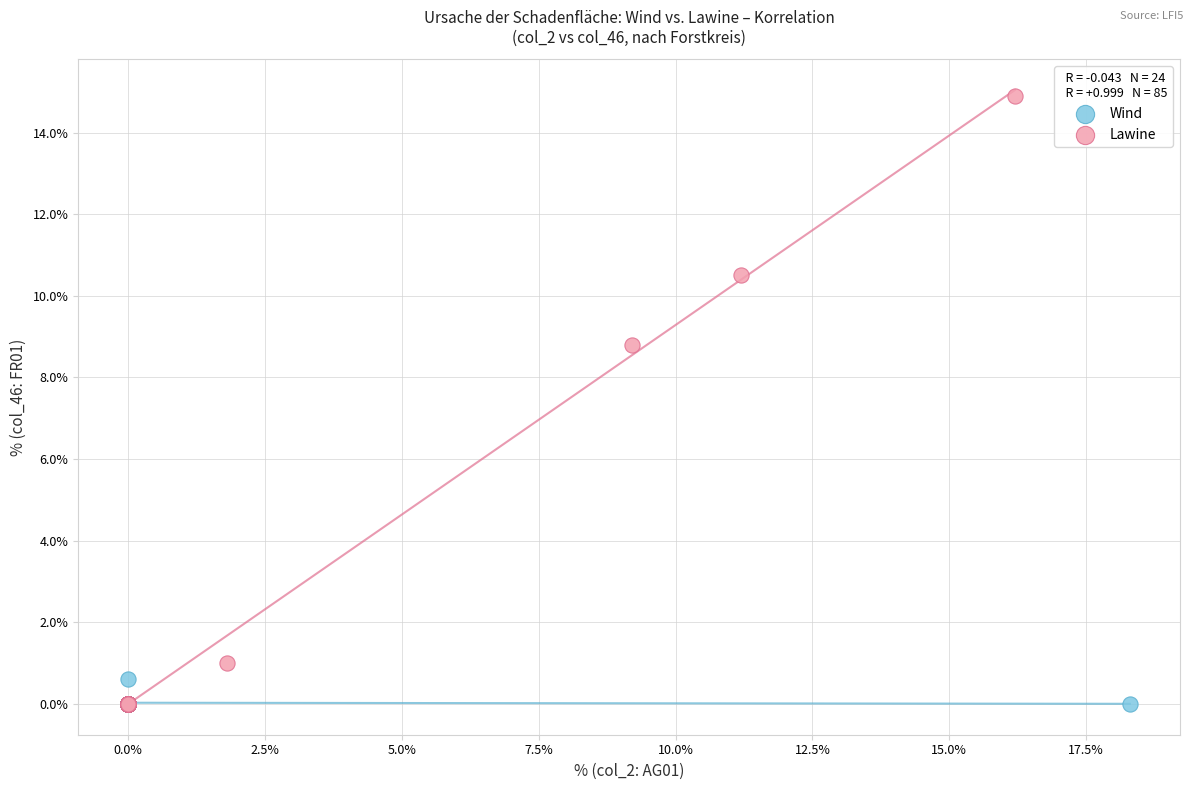

What are all the series names shown in the legend?

Wind, Lawine